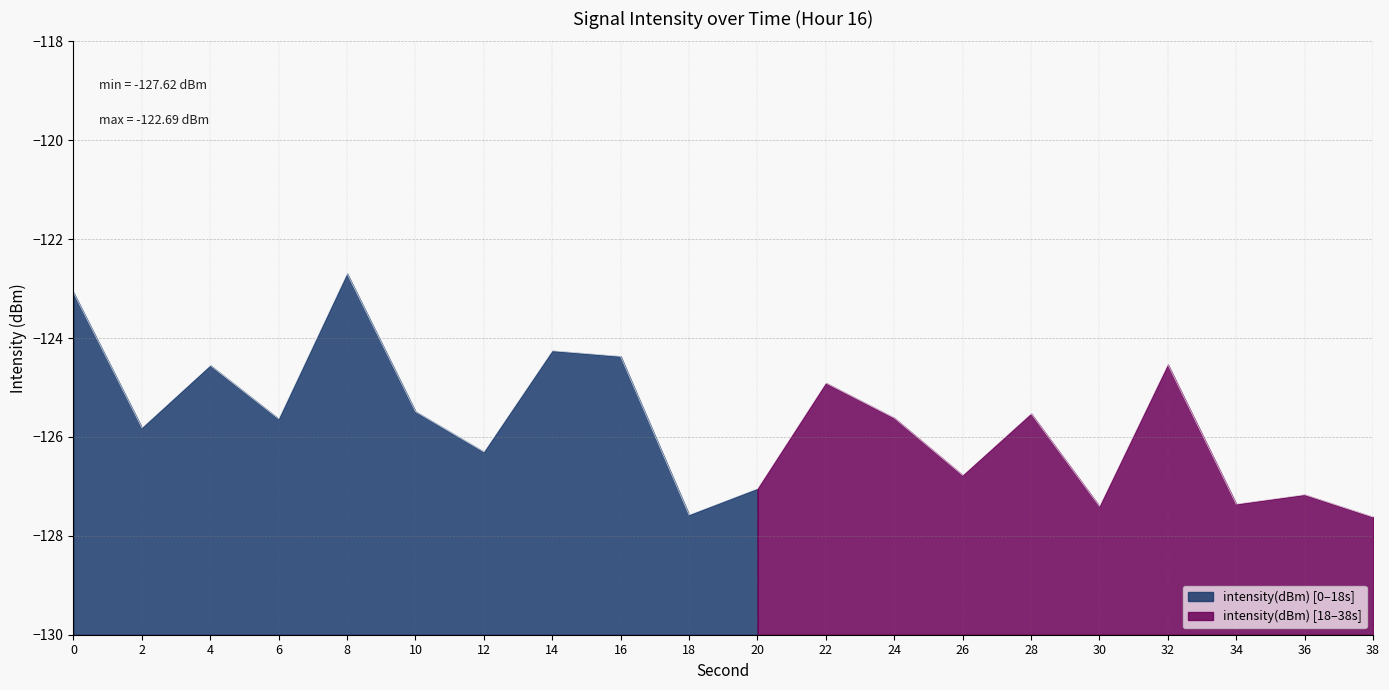

What is the minimum value shown in the chart?

-127.6